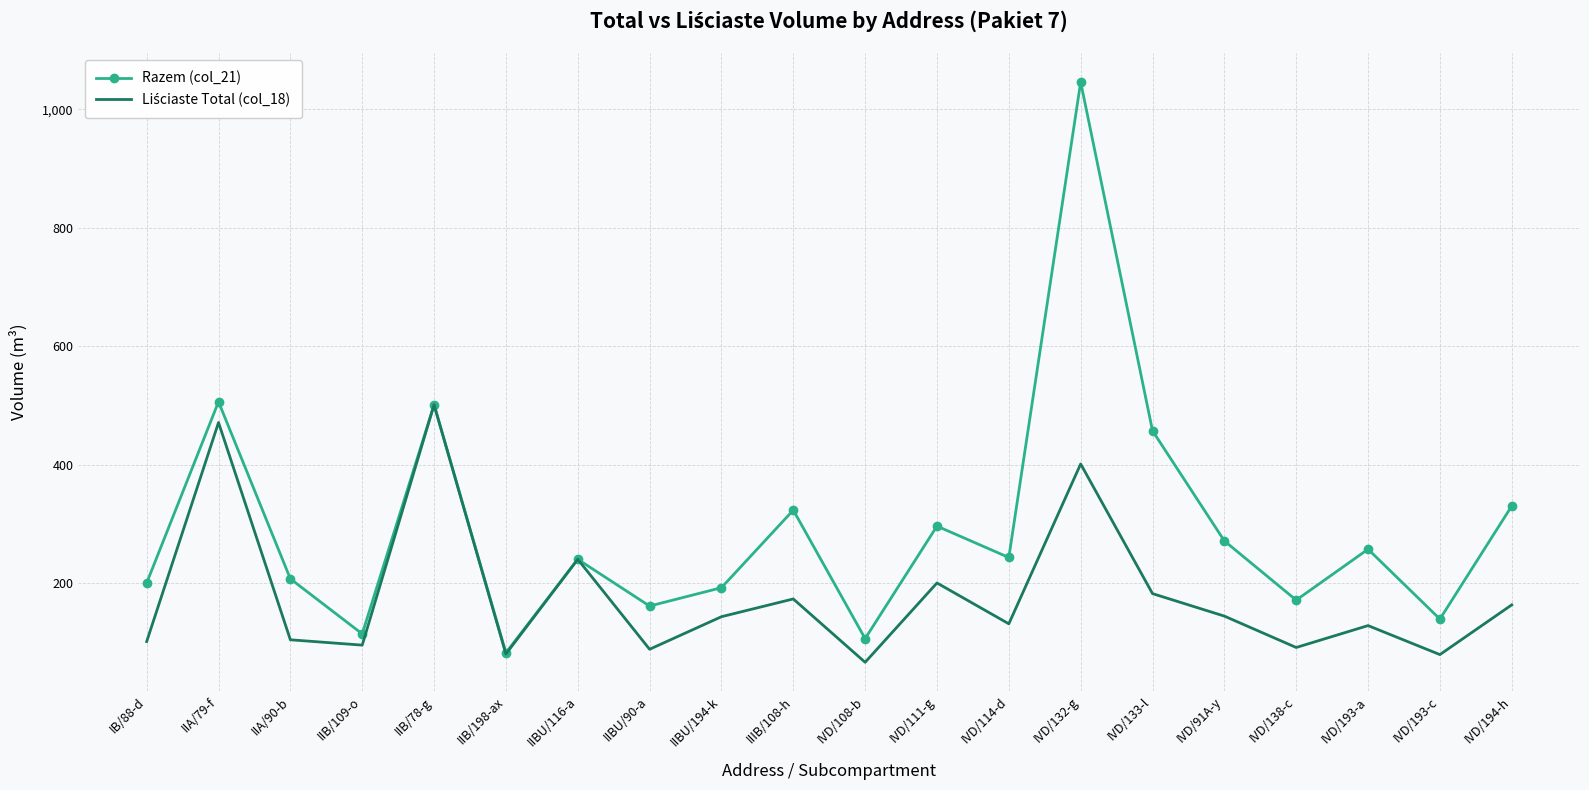

The value of Razem (col_21) at IIA/79-f is 896. True or false?

False